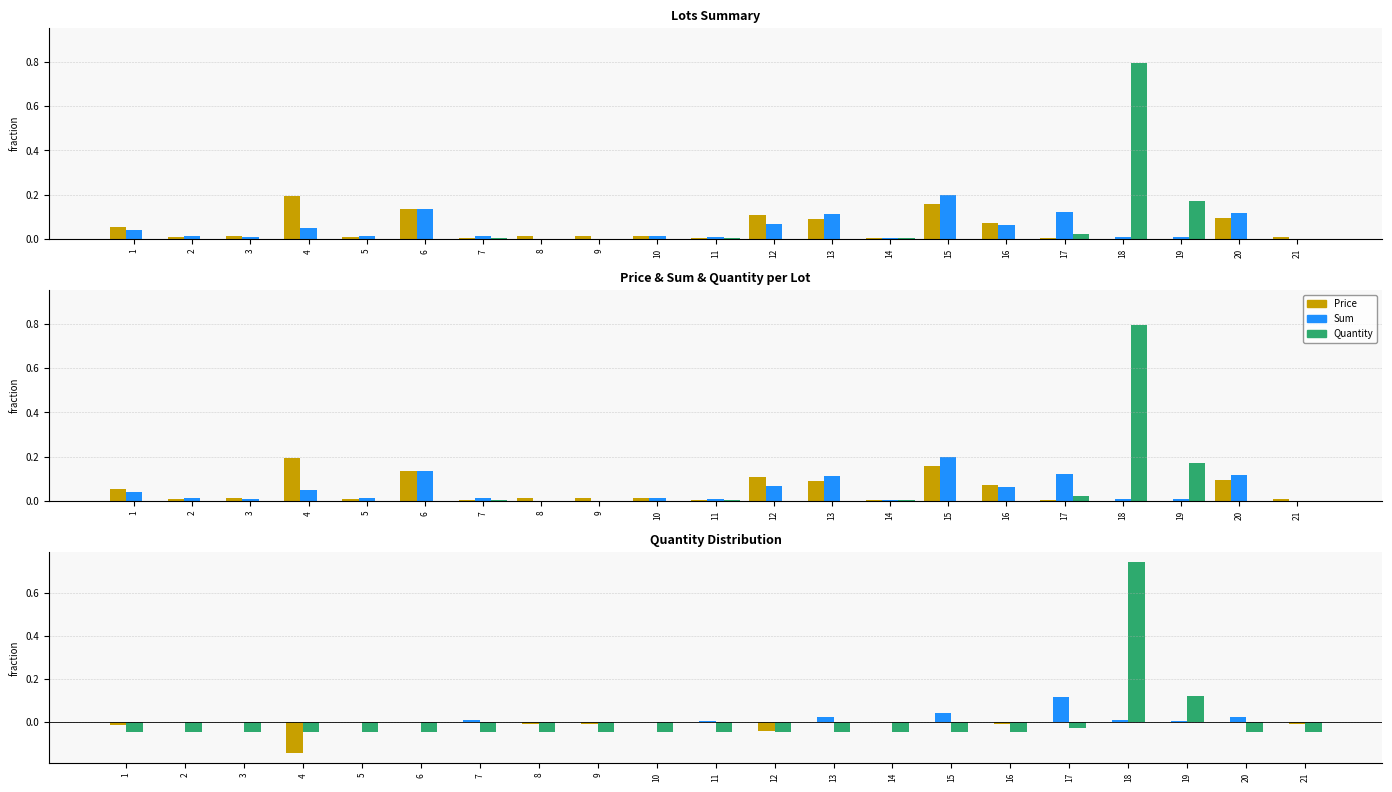

True or false: Sum has a value of 0.0 at 12.

False